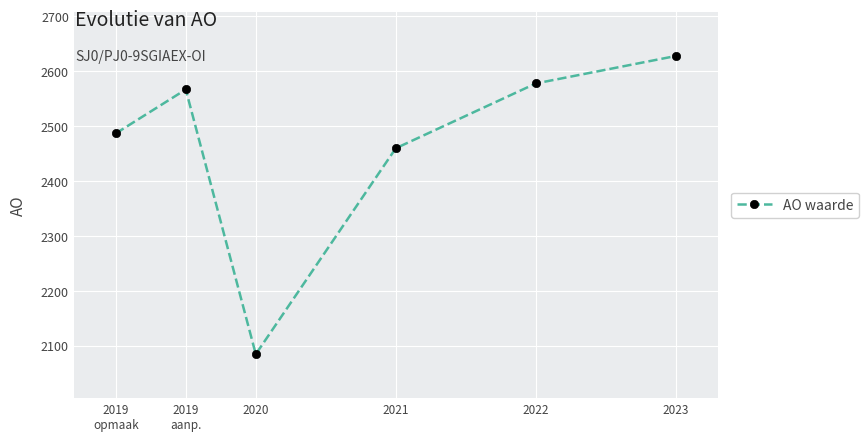

What is the difference between the values at 2023 and 2021?

168